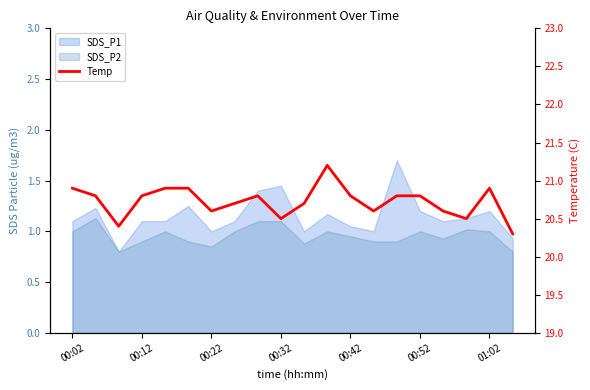

What is the value of the 16th point from the left?

20.8